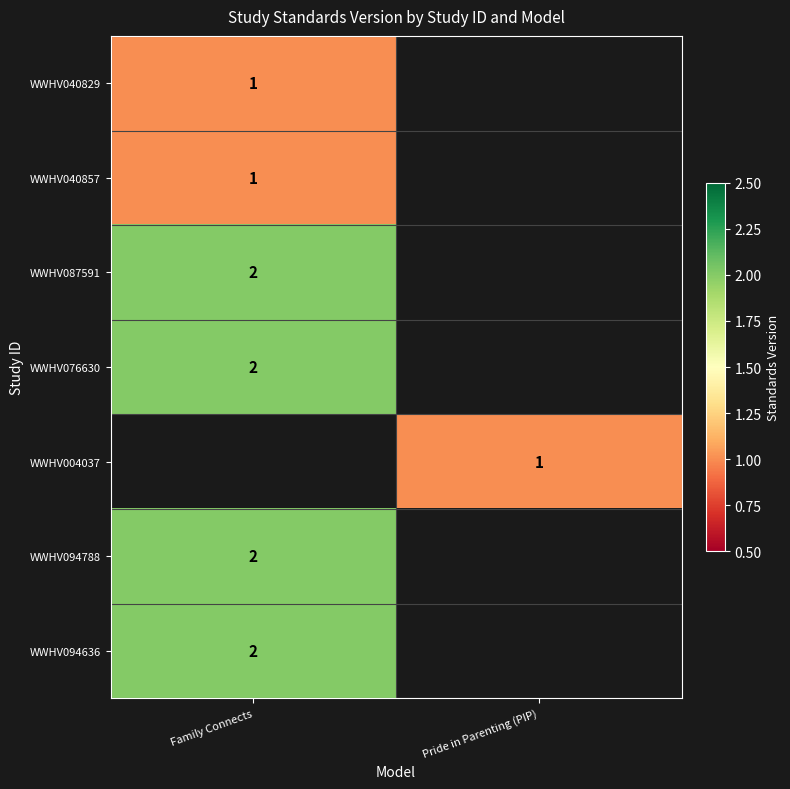

Which has a higher value, Pride in Parenting (PIP) or Family Connects?

Family Connects